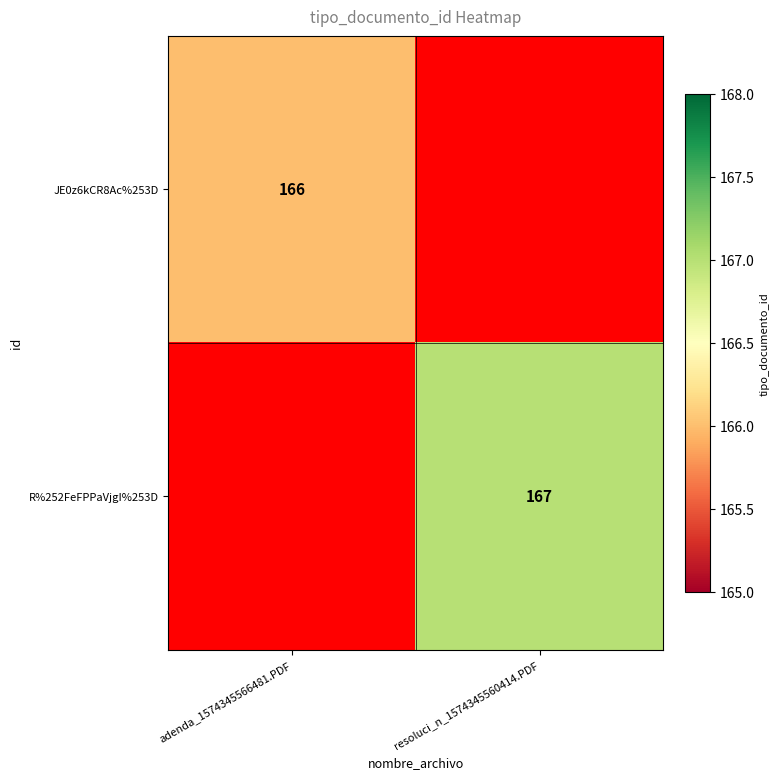

The R%252FeFPPaVjgI%253D series shows 296 at resoluci_n_1574345560414.PDF. True or false?

False